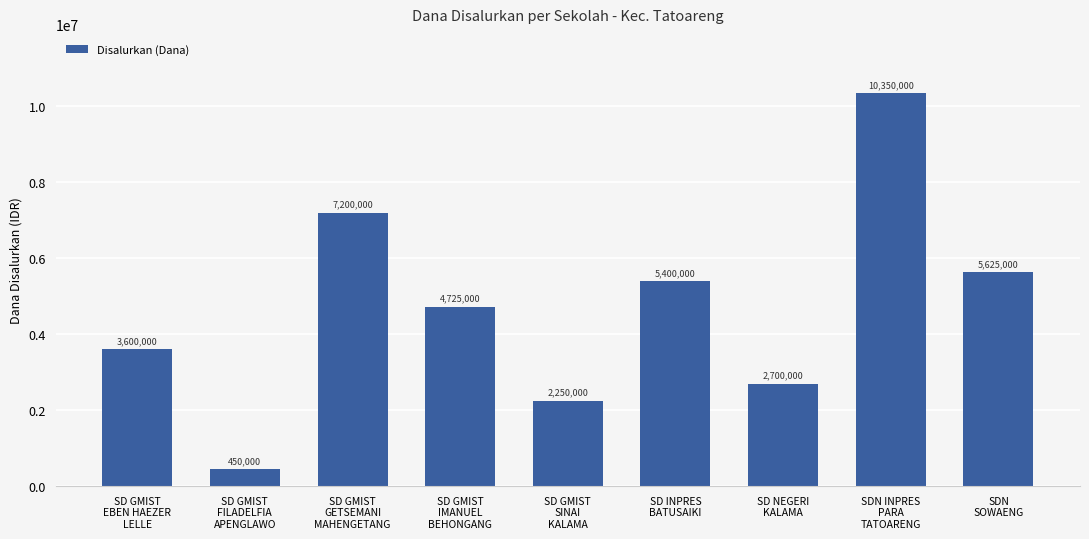

What is the change in value from SD GMIST
GETSEMANI
MAHENGETANG to SD GMIST
IMANUEL
BEHONGANG?

-2475000